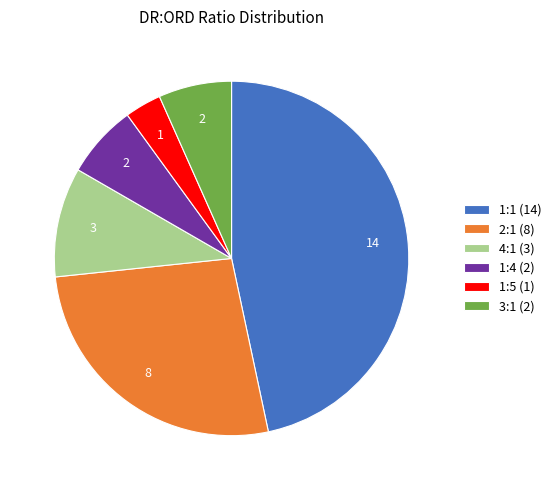

Combined, do 2:1 and 3:1 account for over 50%?

No